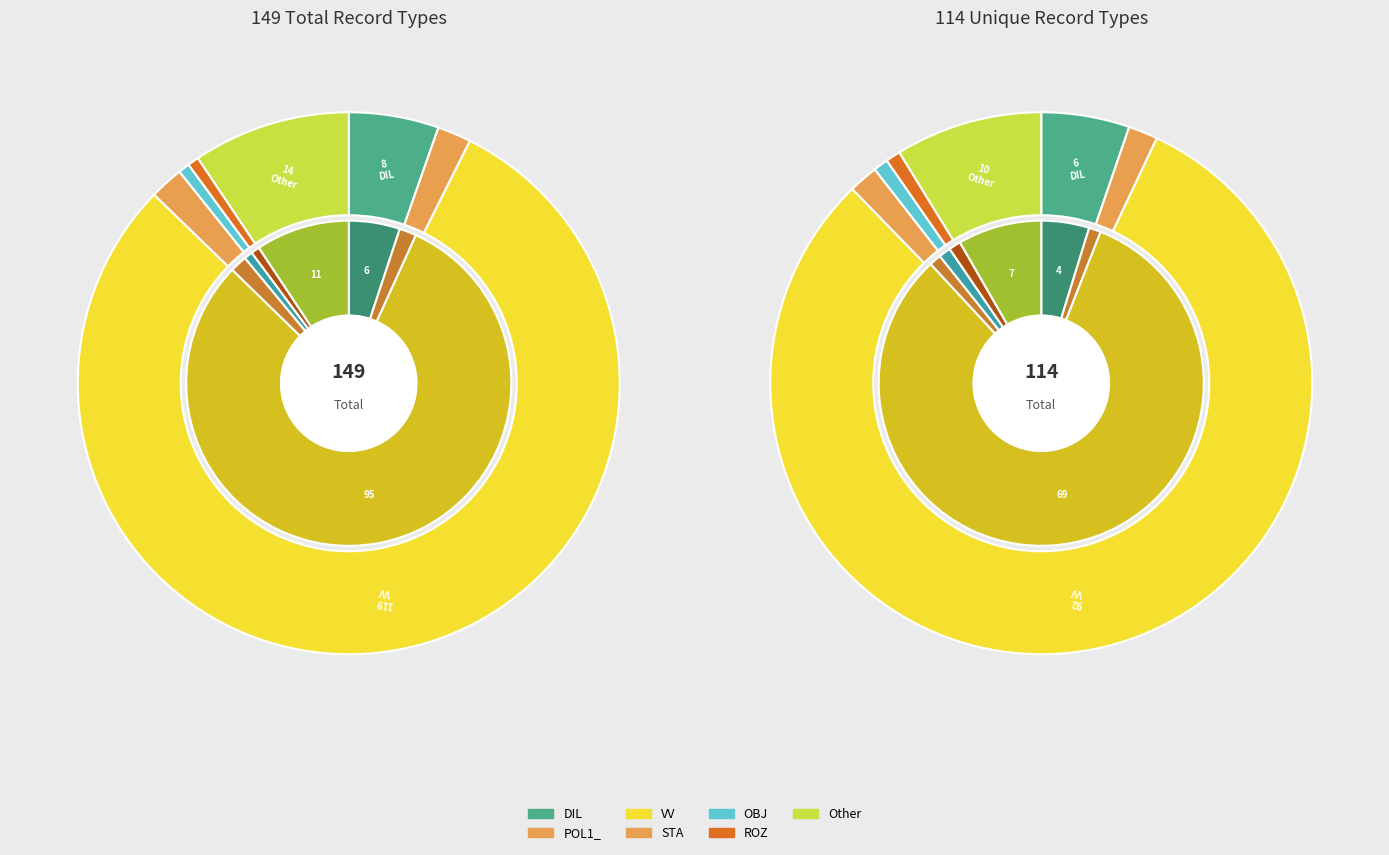

To the nearest percent, what is the difference between the largest and smallest slice percentages?

79%